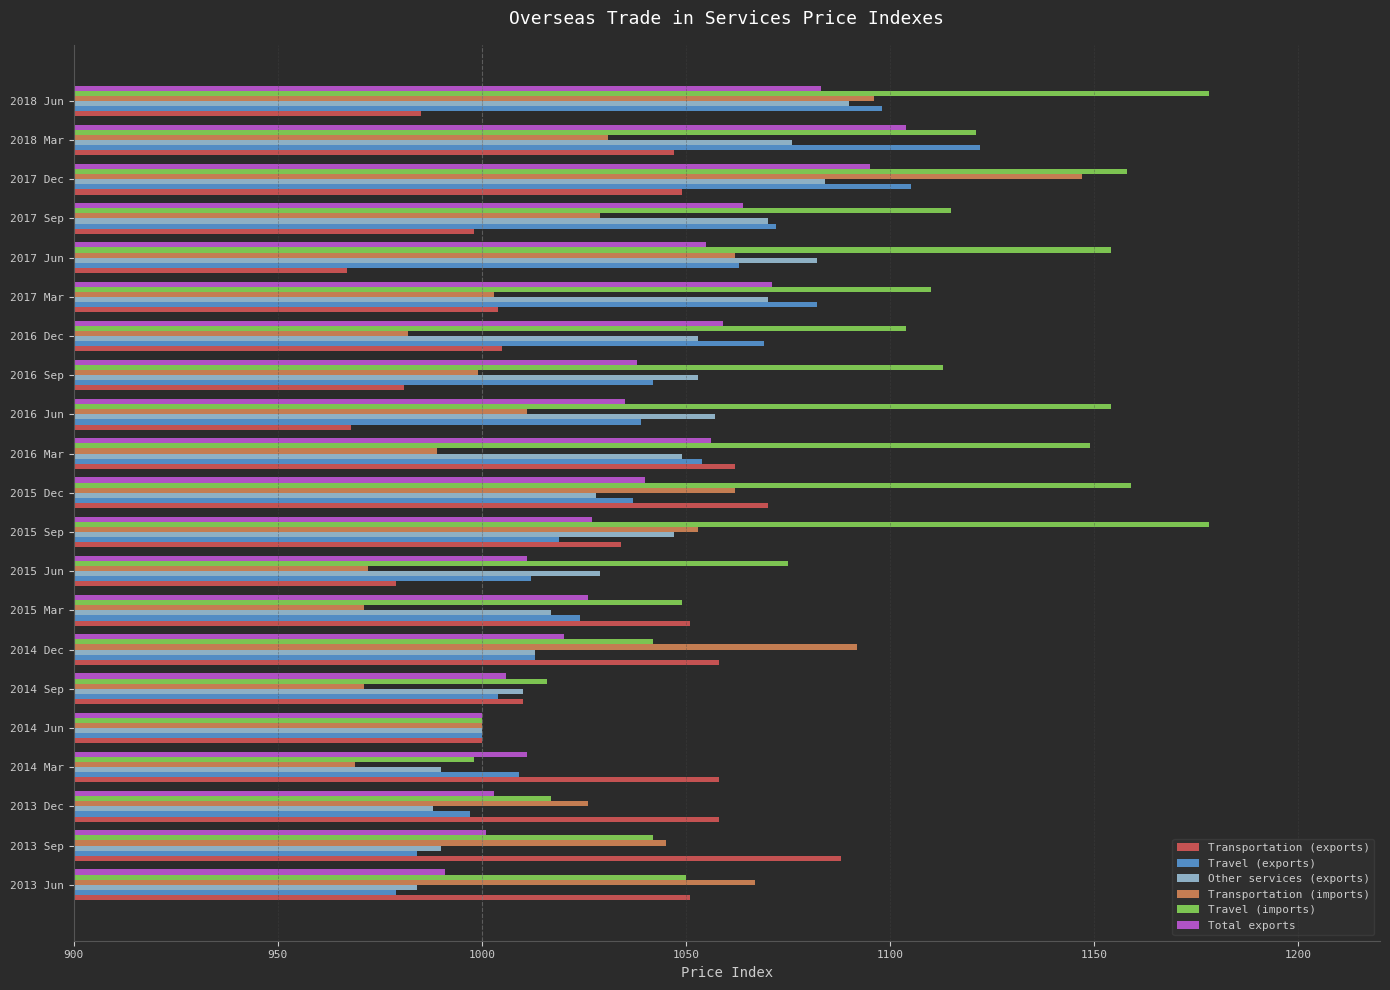

What is the difference between the highest and lowest values at 2018 Jun?

193